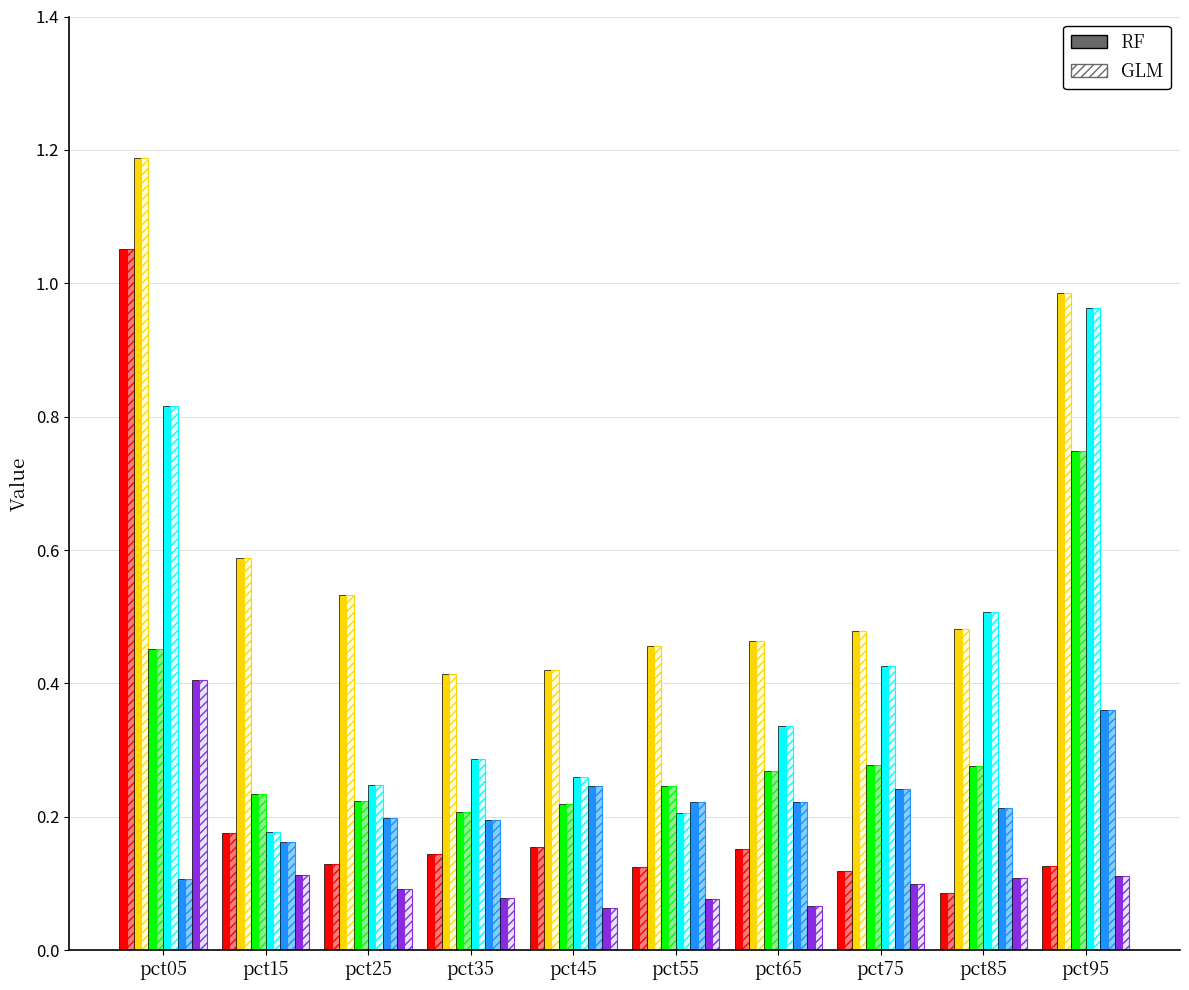

At which category does the chart reach its peak across all series?

pct05